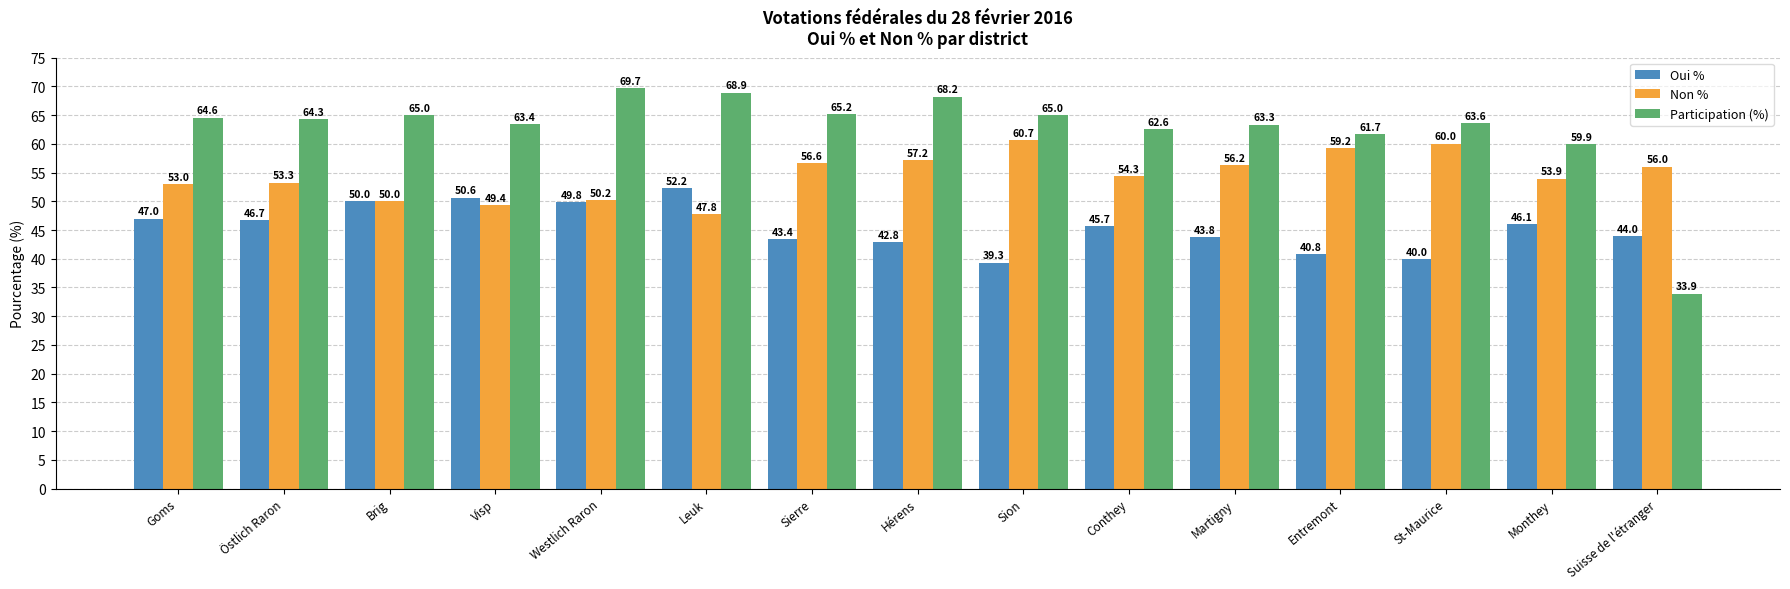

What is the total value across all series at Goms?

164.6